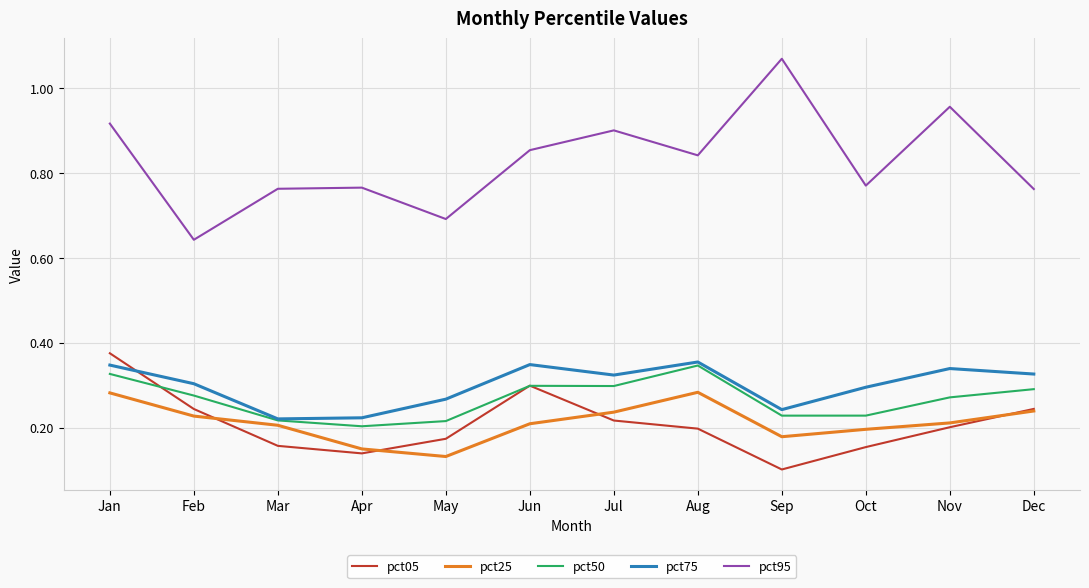

True or false: pct25 and pct95 cross at least once.

False